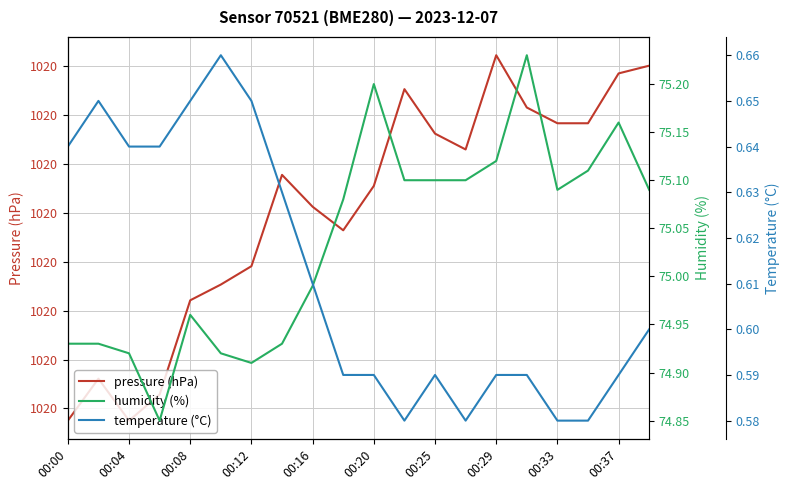

What is the minimum value for humidity (%)?

74.8